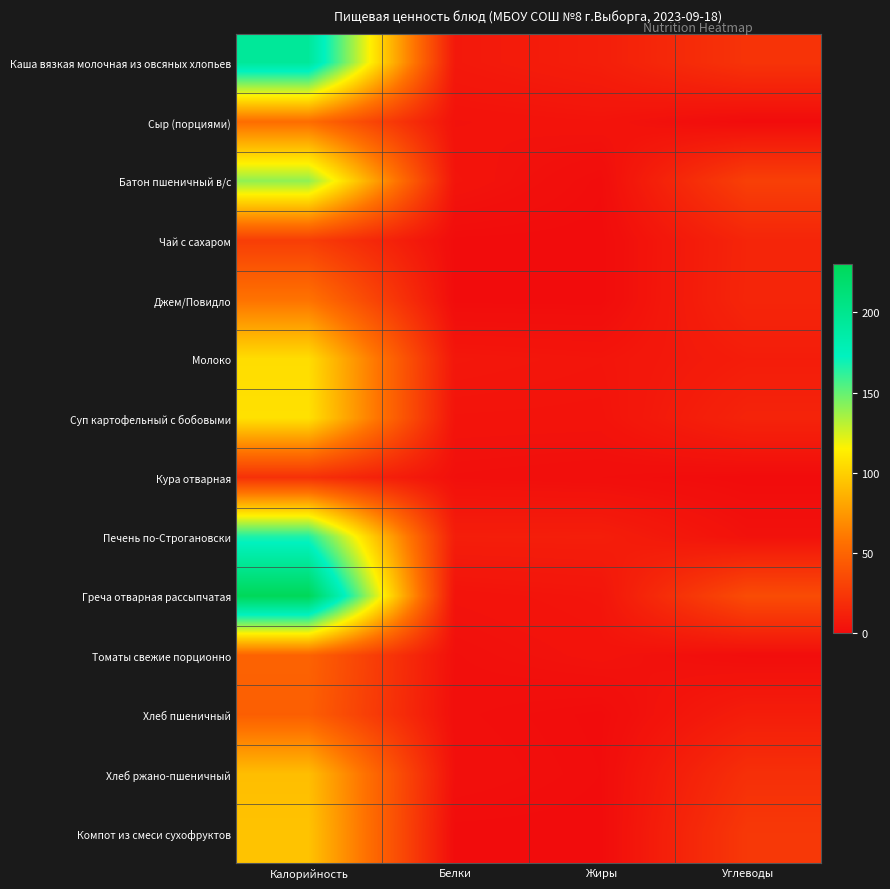

What is the difference between the highest and lowest values at Белки?

9.9